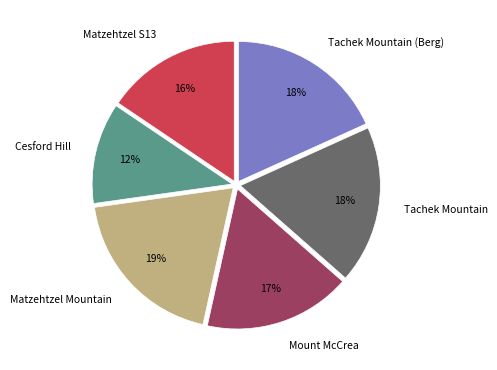

To the nearest percent, what is the average slice percentage?

17%